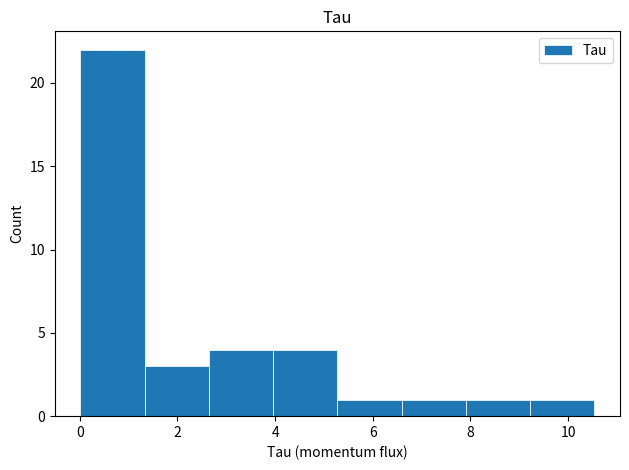

Over which range of the x-axis is the bar tallest?

0.0 to 1.4